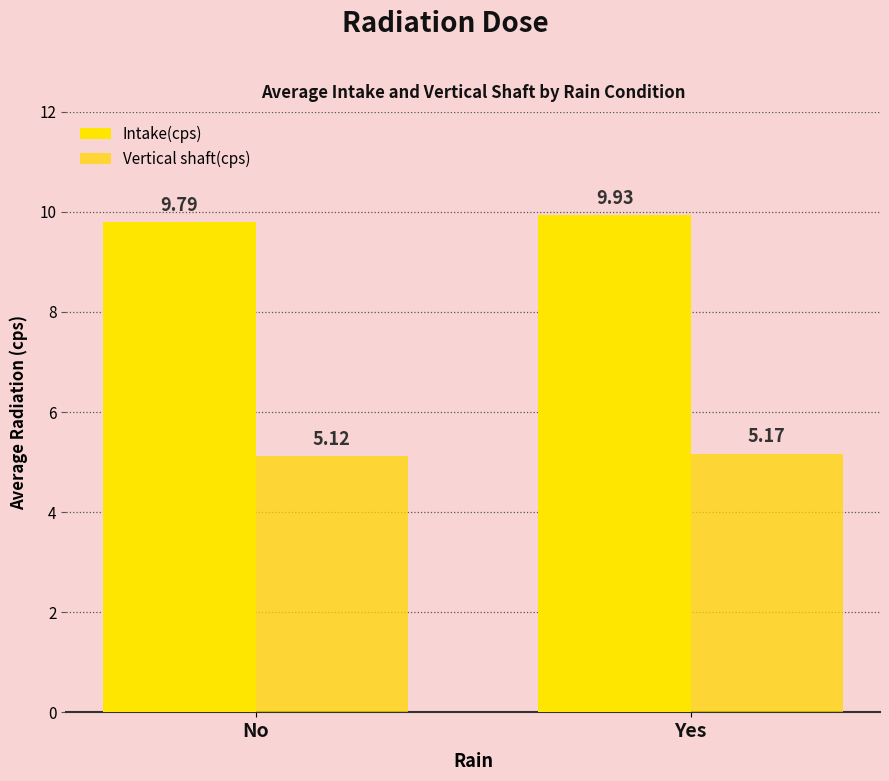

The value of Intake(cps) at Yes is 15.1. True or false?

False